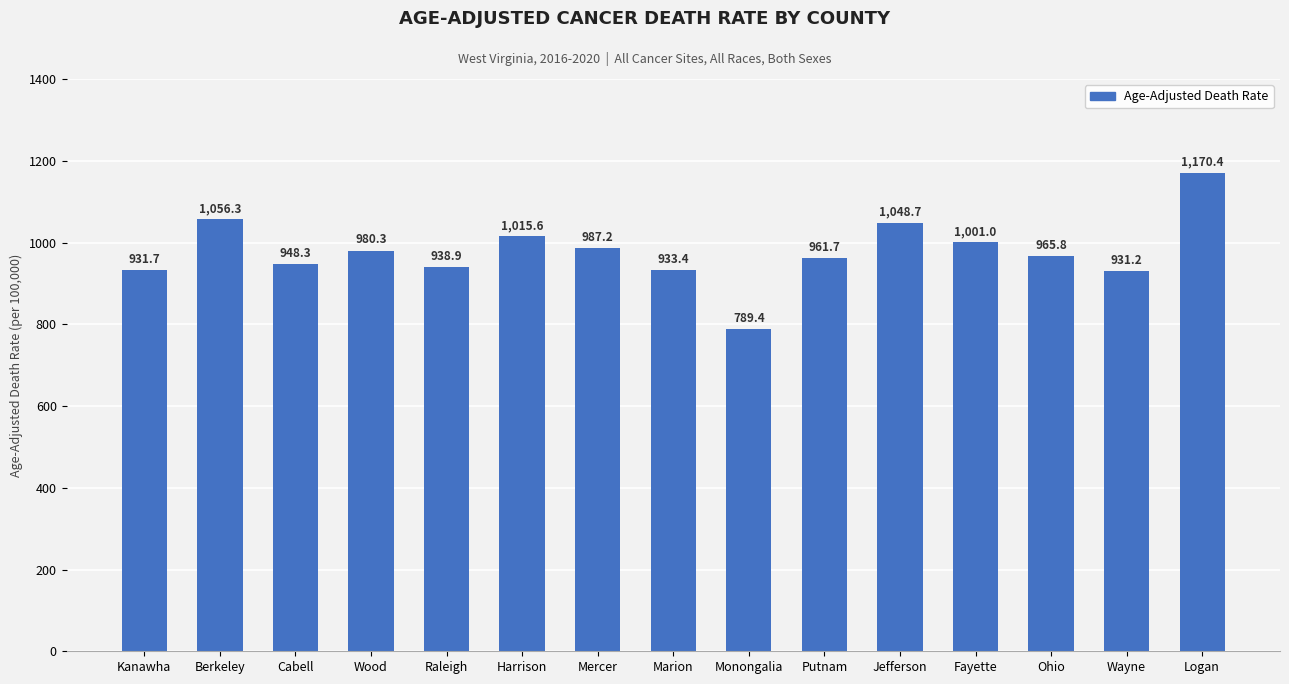

Reading left to right, transcribe all the data shown in this chart.

Kanawha=931.7	Berkeley=1056.3	Cabell=948.3	Wood=980.3	Raleigh=938.9	Harrison=1015.6	Mercer=987.2	Marion=933.4	Monongalia=789.4	Putnam=961.7	Jefferson=1048.7	Fayette=1001.0	Ohio=965.8	Wayne=931.2	Logan=1170.4